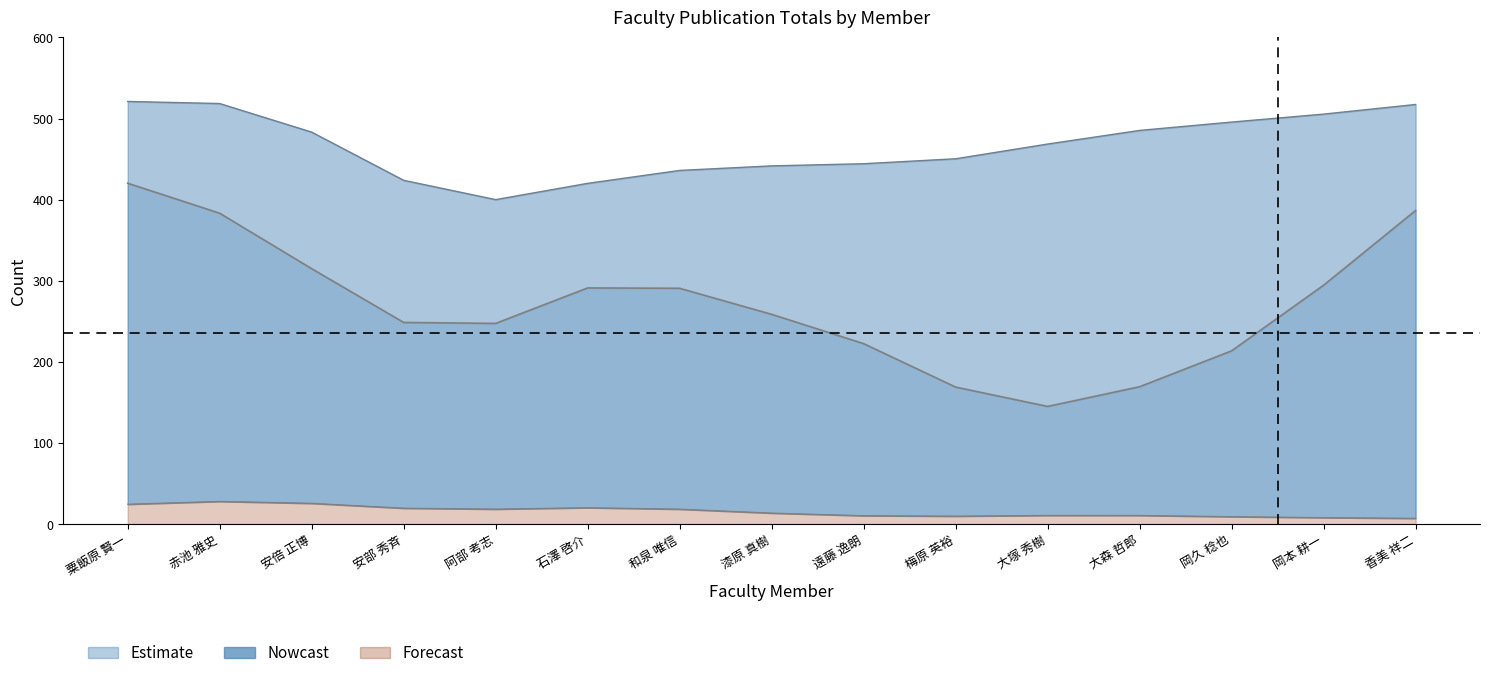

What is the average value of the 著作合計(欧文) series?

16